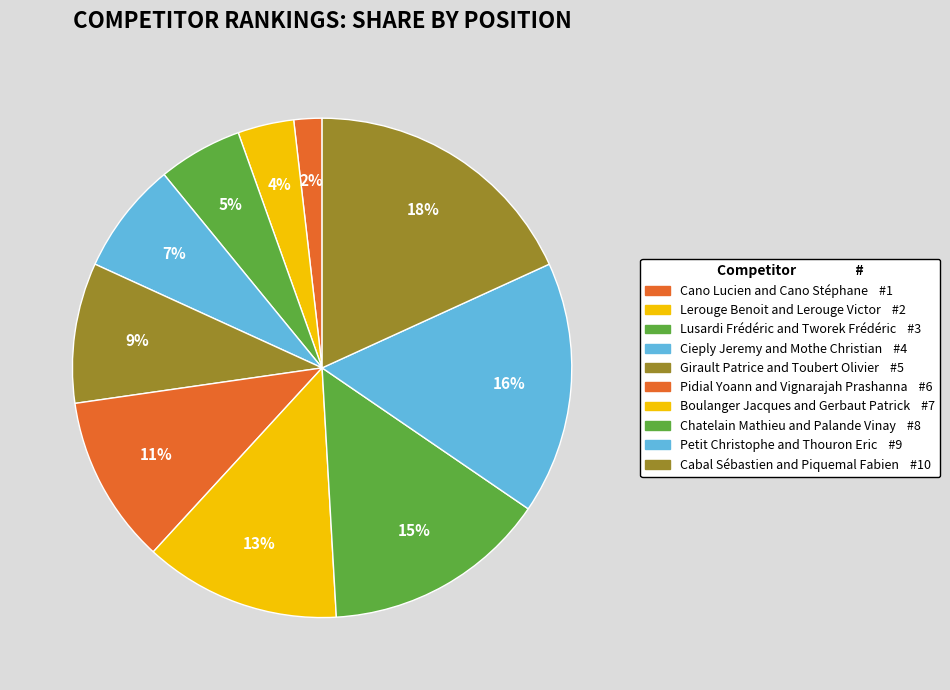

To the nearest percent, what is the combined percentage of Lerouge Benoit and Lerouge Victor and Lusardi Frédéric and Tworek Frédéric?

9%